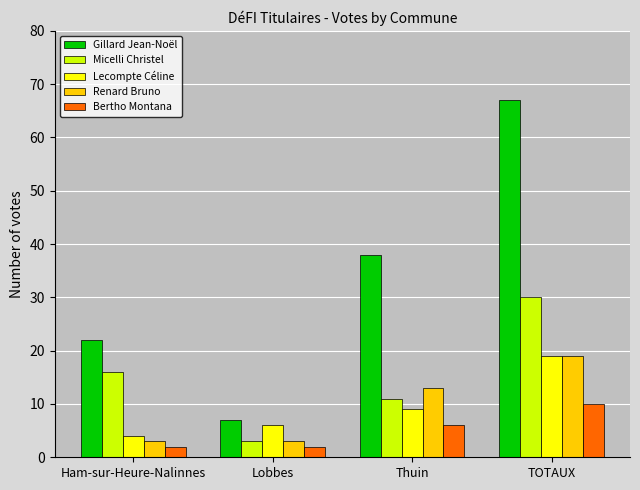

How many values in the Bertho Montana series are below 6?

2